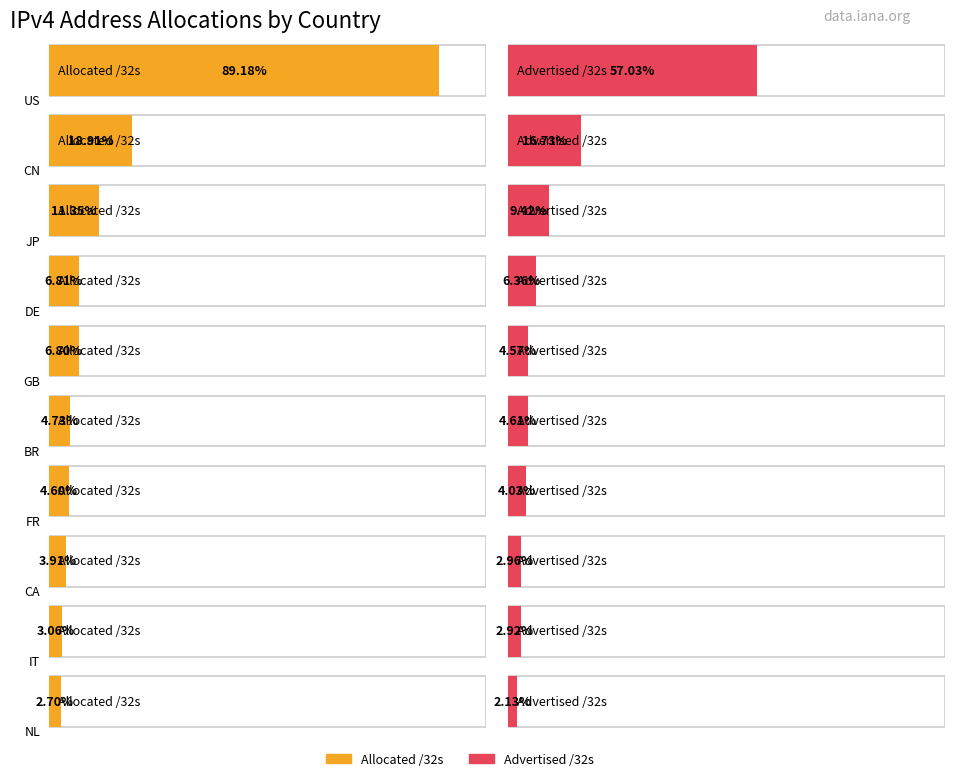

What is the difference between the maximum and second lowest values in the Allocated /32s series?

1550180544